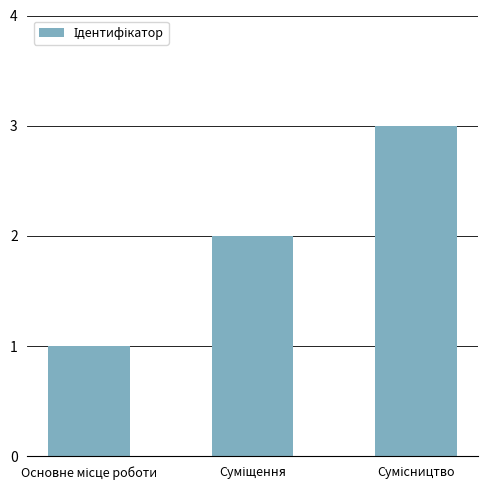

What is the sum of all values?

6